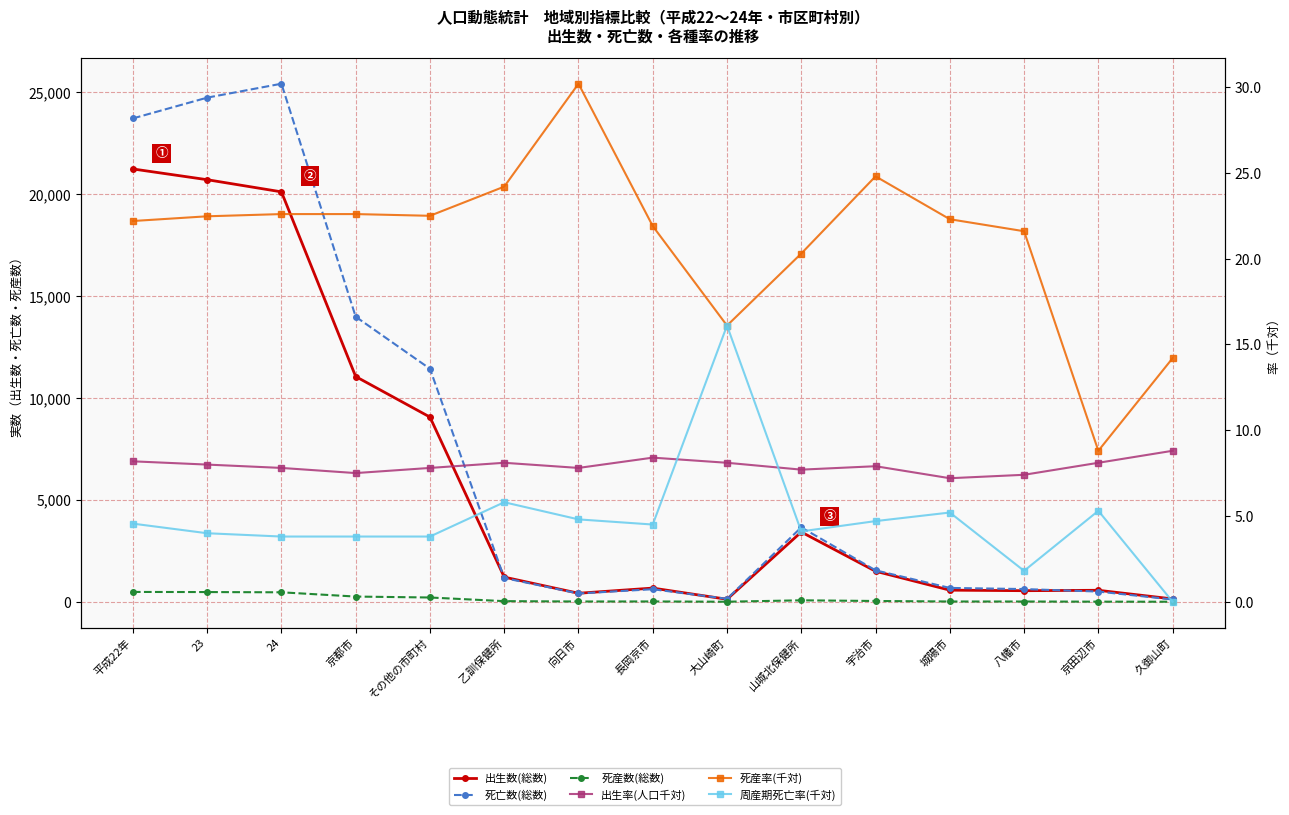

Reading left to right, extract all data points from this chart.

出生数(総数): 平成22年=21234.0	23=20707.0	24=20111.0	京都市=11050.0	その他の市町村=9061.0	乙訓保健所=1210.0	向日市=417.0	長岡京市=671.0	大山崎町=122.0	山城北保健所=3422.0	宇治市=1497.0	城陽市=569.0	八幡市=543.0	京田辺市=563.0	久御山町=139.0
死亡数(総数): 平成22年=23714.0	23=24733.0	24=25416.0	京都市=13984.0	その他の市町村=11432.0	乙訓保健所=1165.0	向日市=406.0	長岡京市=615.0	大山崎町=144.0	山城北保健所=3650.0	宇治市=1542.0	城陽市=679.0	八幡市=623.0	京田辺市=500.0	久御山町=111.0
死産数(総数): 平成22年=482.0	23=476.0	24=464.0	京都市=255.0	その他の市町村=209.0	乙訓保健所=30.0	向日市=13.0	長岡京市=15.0	大山崎町=2.0	山城北保健所=71.0	宇治市=38.0	城陽市=13.0	八幡市=12.0	京田辺市=5.0	久御山町=2.0
出生率(人口千対): 平成22年=8.2	23=8.0	24=7.8	京都市=7.5	その他の市町村=7.8	乙訓保健所=8.1	向日市=7.8	長岡京市=8.4	大山崎町=8.1	山城北保健所=7.7	宇治市=7.9	城陽市=7.2	八幡市=7.4	京田辺市=8.1	久御山町=8.8
死産率(千対): 平成22年=22.2	23=22.5	24=22.6	京都市=22.6	その他の市町村=22.5	乙訓保健所=24.2	向日市=30.2	長岡京市=21.9	大山崎町=16.1	山城北保健所=20.3	宇治市=24.8	城陽市=22.3	八幡市=21.6	京田辺市=8.8	久御山町=14.2
周産期死亡率(千対): 平成22年=4.6	23=4.0	24=3.8	京都市=3.8	その他の市町村=3.8	乙訓保健所=5.8	向日市=4.8	長岡京市=4.5	大山崎町=16.1	山城北保健所=4.1	宇治市=4.7	城陽市=5.2	八幡市=1.8	京田辺市=5.3	久御山町=0.0